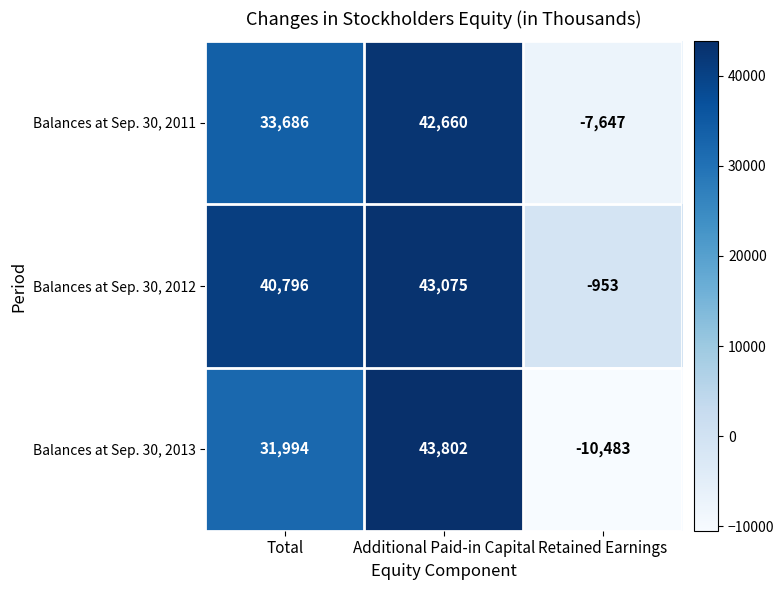

At which category is the sum across all series the highest?

Additional Paid-in Capital